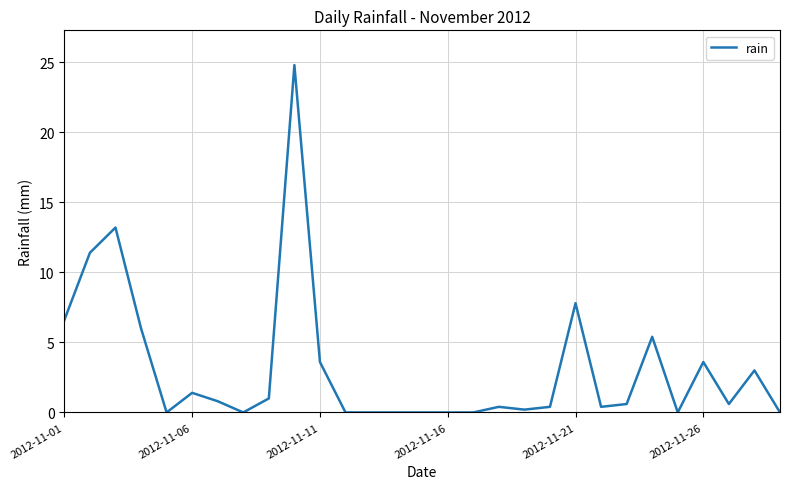

What is the greatest value displayed?

24.8